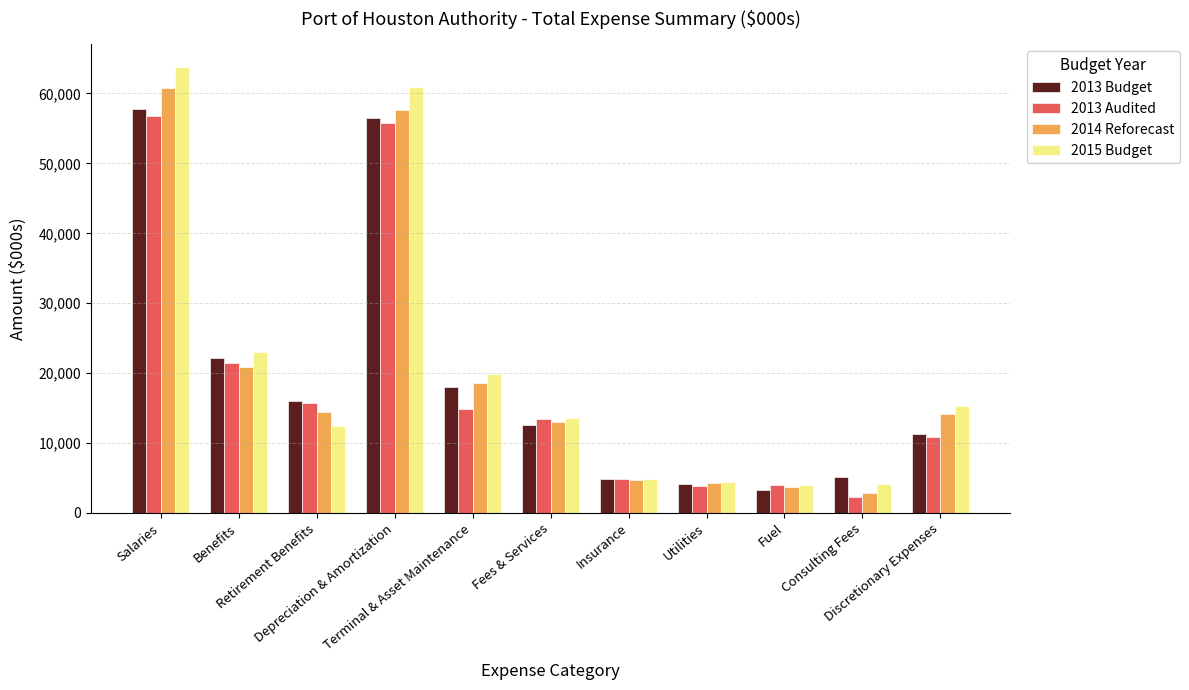

How many categories are shown in the chart?

11